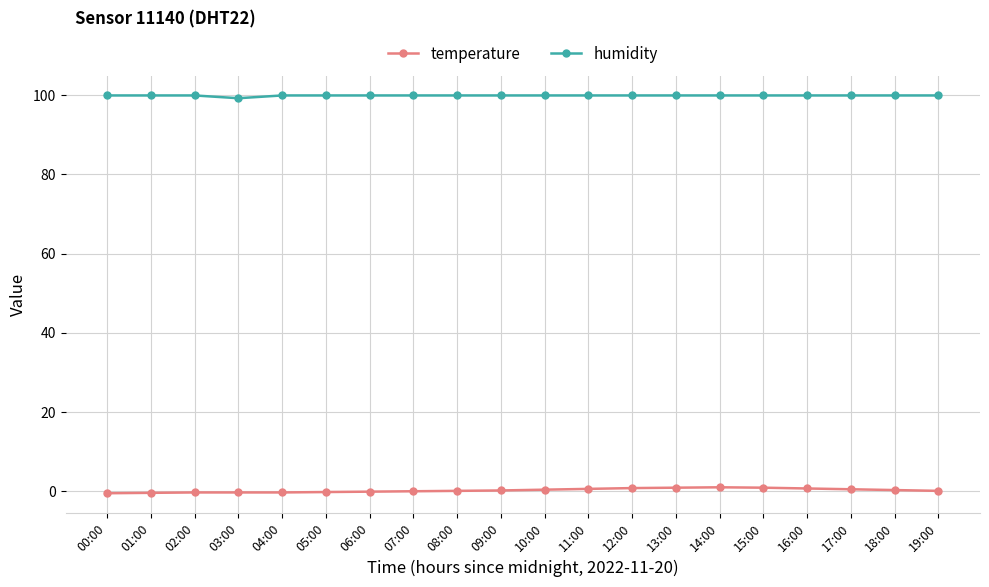

How many categories are shown in the chart?

20